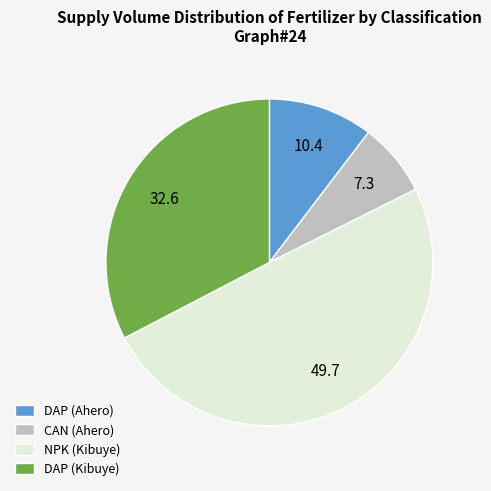

True or false: NPK (Kibuye) accounts for 50% of the total.

True